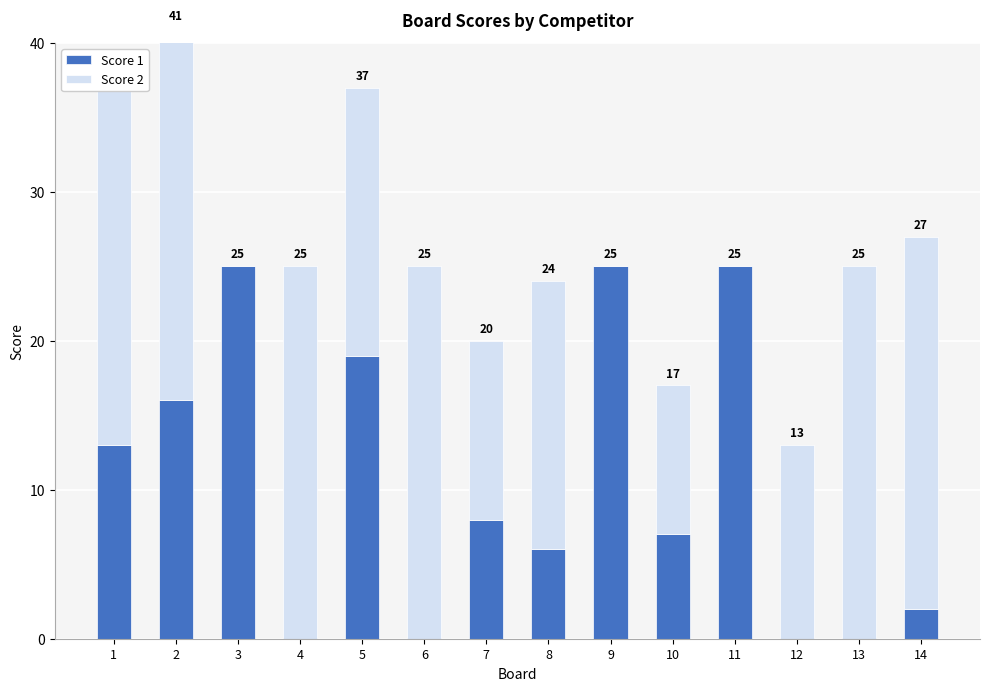

What is the value of the Score 2 bar at the 1st from the left?

24